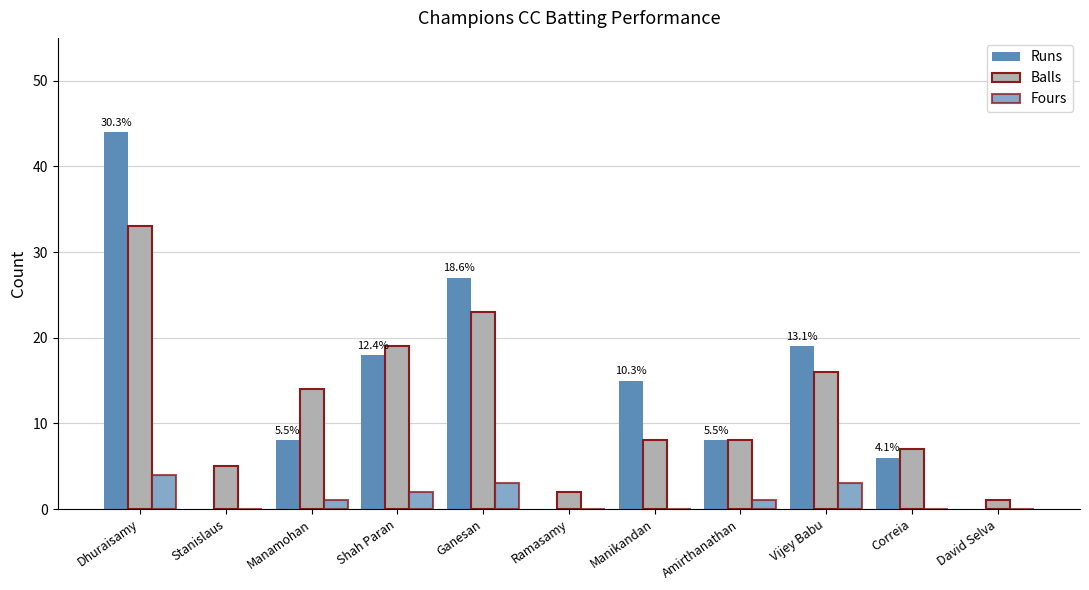

What is the maximum value shown in the chart?

44